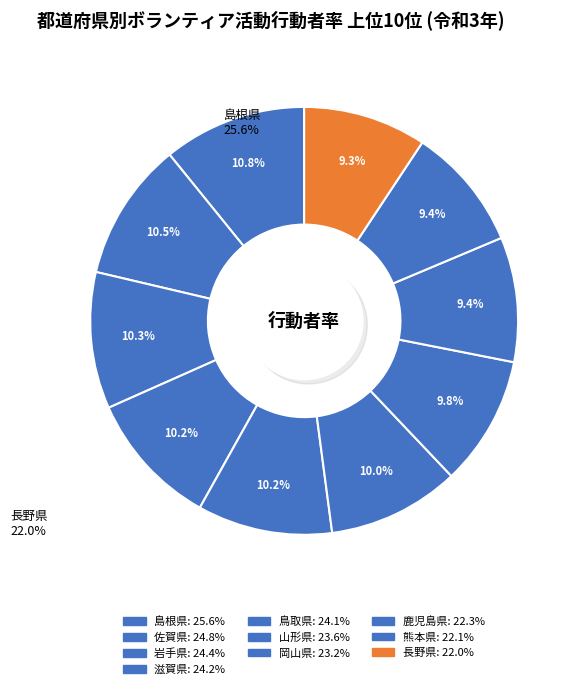

True or false: 佐賀県 accounts for 10% of the total.

True